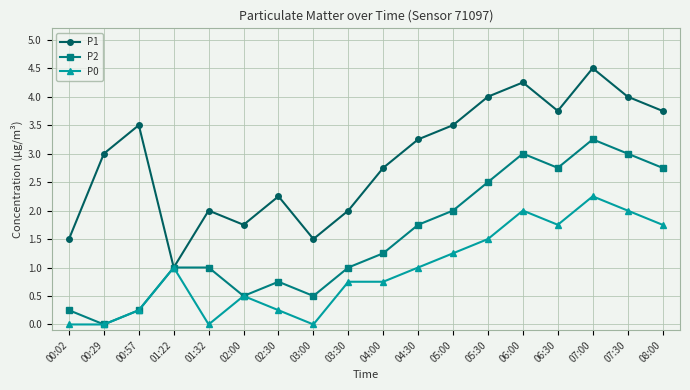

What position from the right is 06:30?

4